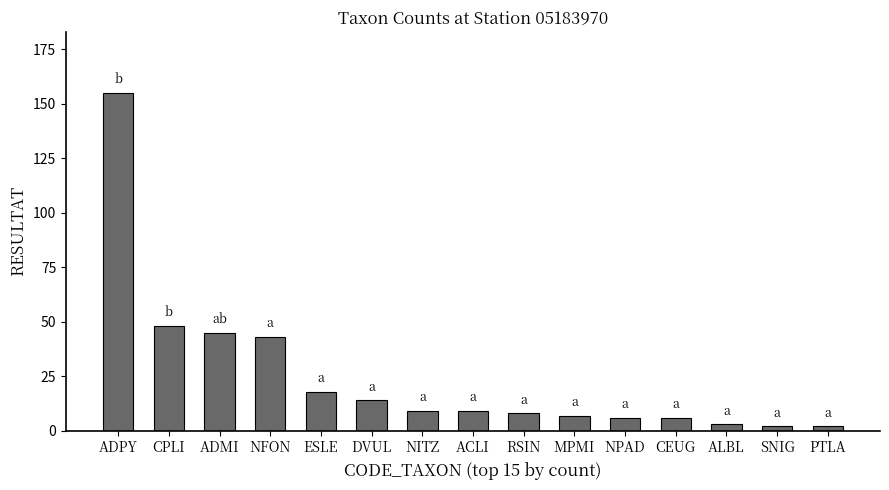

What is the value of the 10th bar from the left?

7